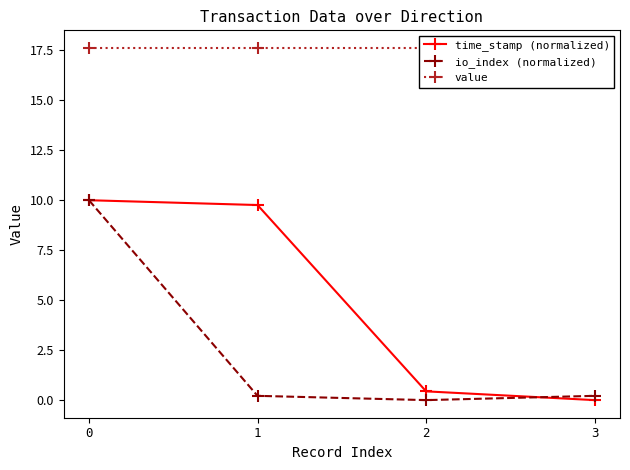

Reading left to right, transcribe all the data shown in this chart.

time_stamp (normalized): 0=10.0	1=9.8	2=0.4	3=0.0
io_index (normalized): 0=10.0	1=0.2	2=0.0	3=0.2
value: 0=17.6	1=17.6	2=17.6	3=17.6